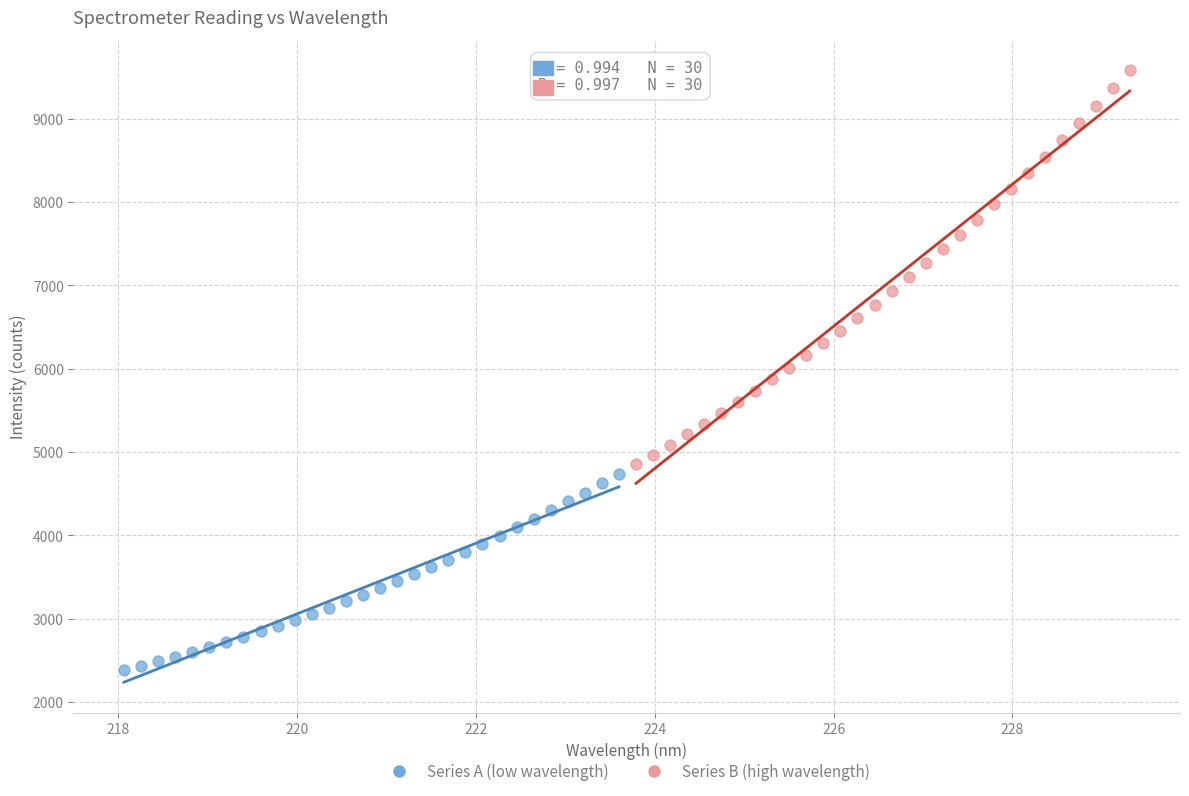

Which series reaches the minimum Y coordinate?

Series A (low wavelength)